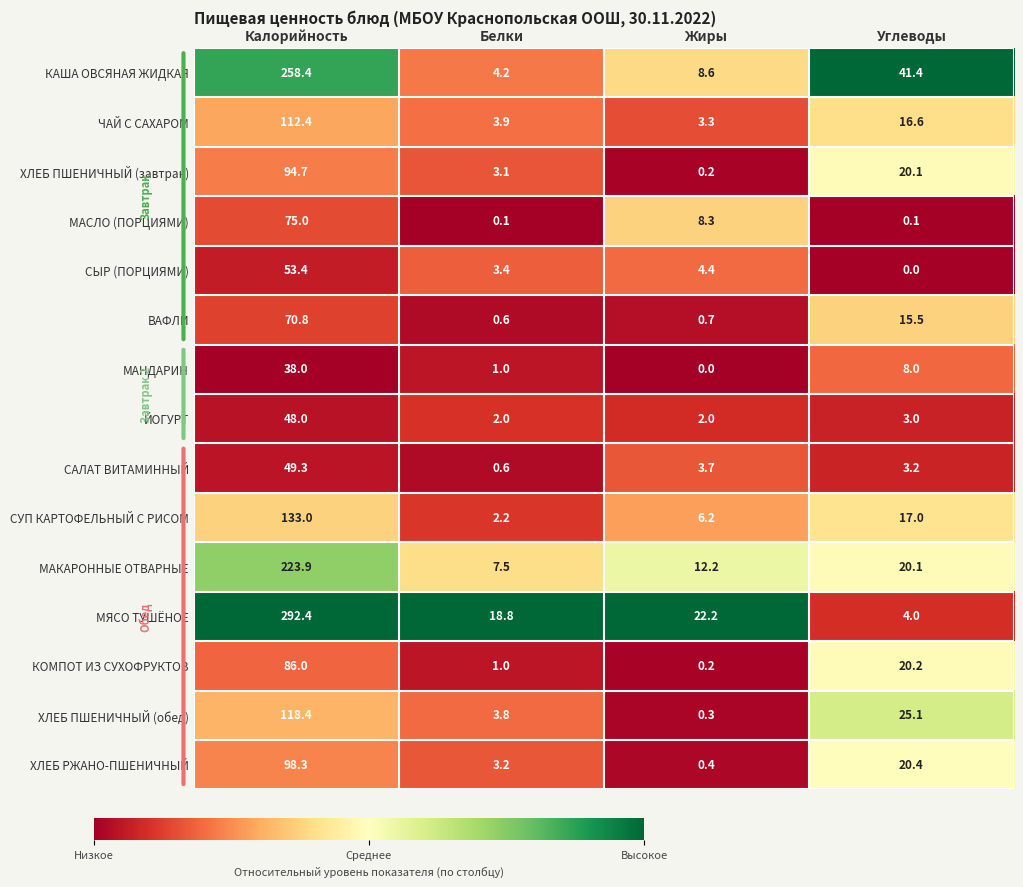

Which series has the largest range (max minus min)?

МЯСО ТУШЁНОЕ